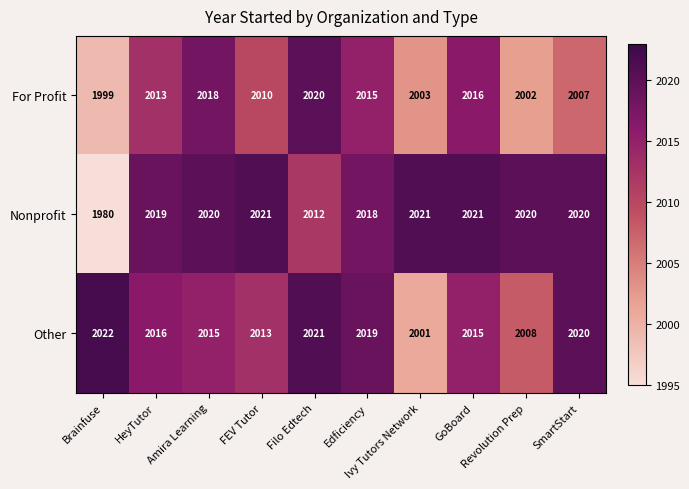

What is the difference between the maximum and minimum values in the For Profit series?

21